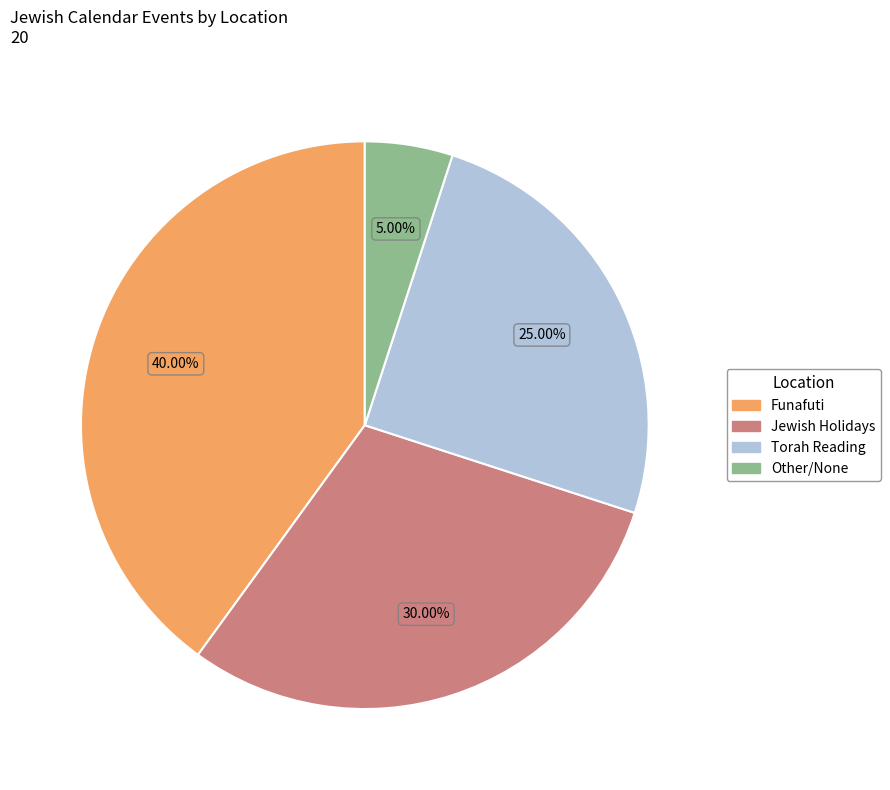

Rank the categories by value from highest to lowest.

Funafuti, Jewish Holidays, Torah Reading, Other/None